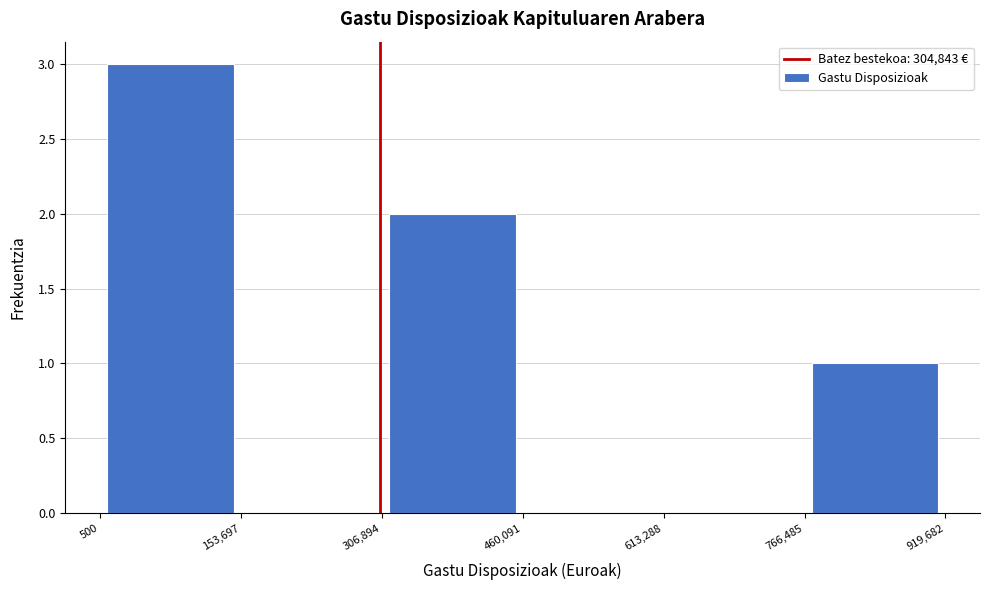

What is the height of the bar covering 500 to 153,697 on the x-axis? The values are not printed on the chart, so give them approximately, as read against the axis.

3